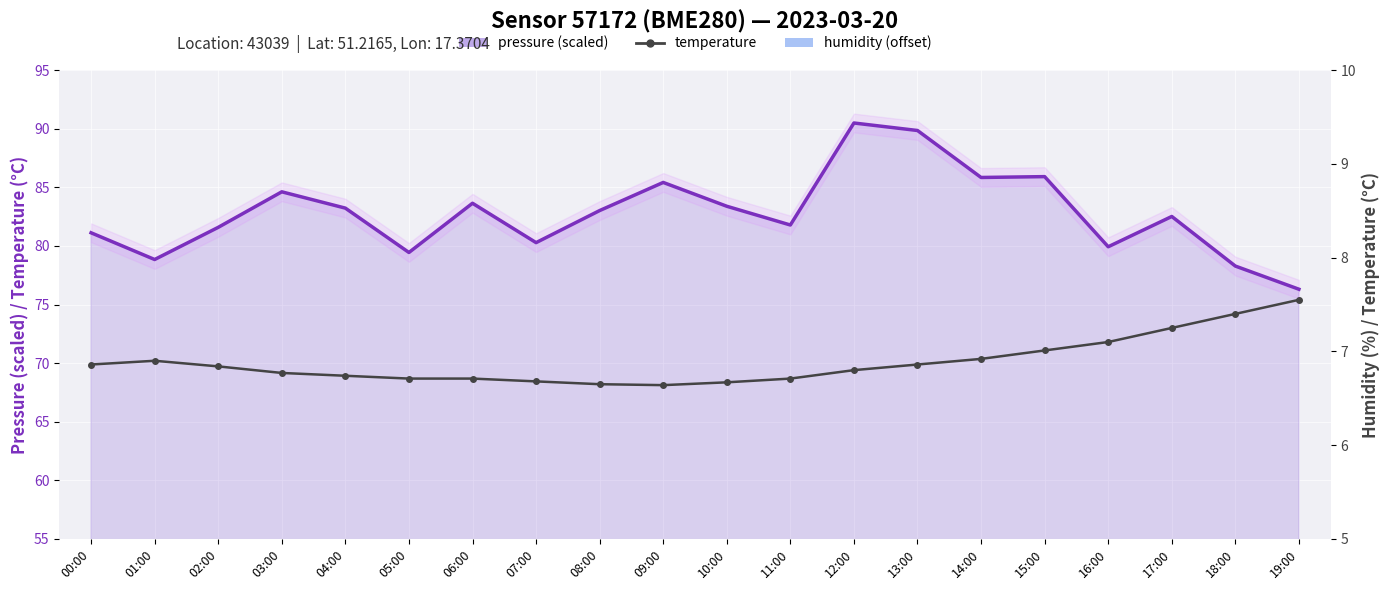

Where does the pressure (scaled) series first go above 83?

03:00